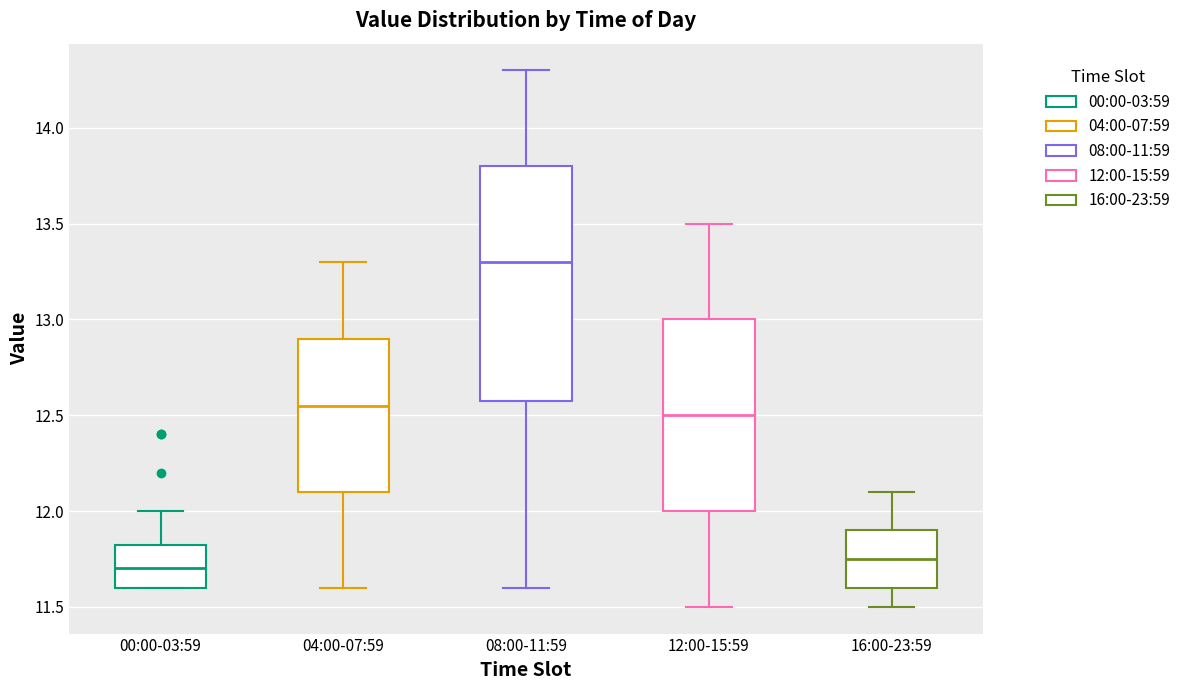

Which box is the tallest, from its lower edge to its upper edge?

08:00-11:59